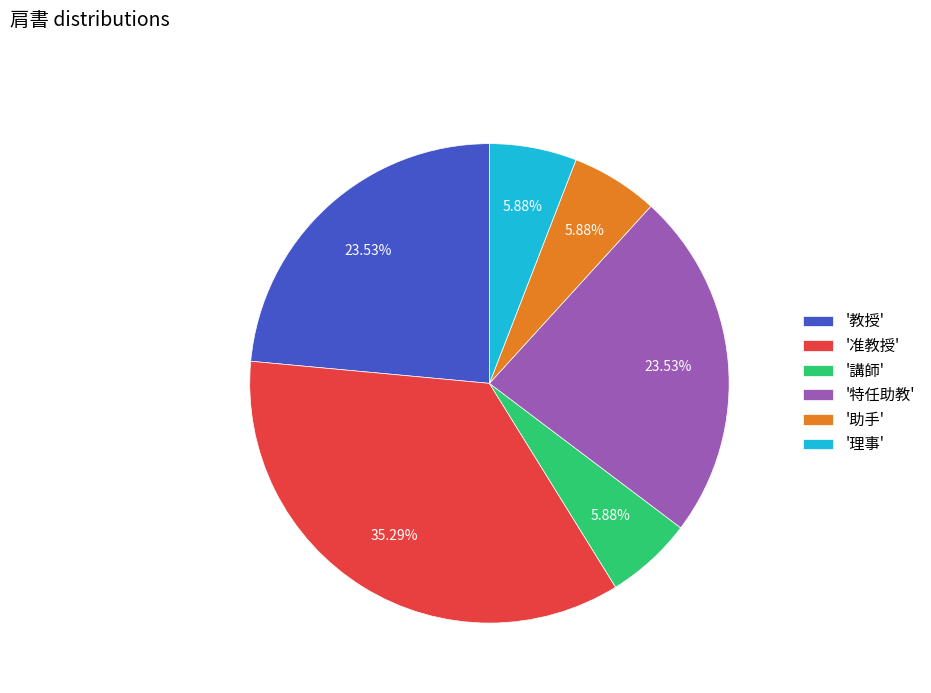

Does any single category account for the majority?

No